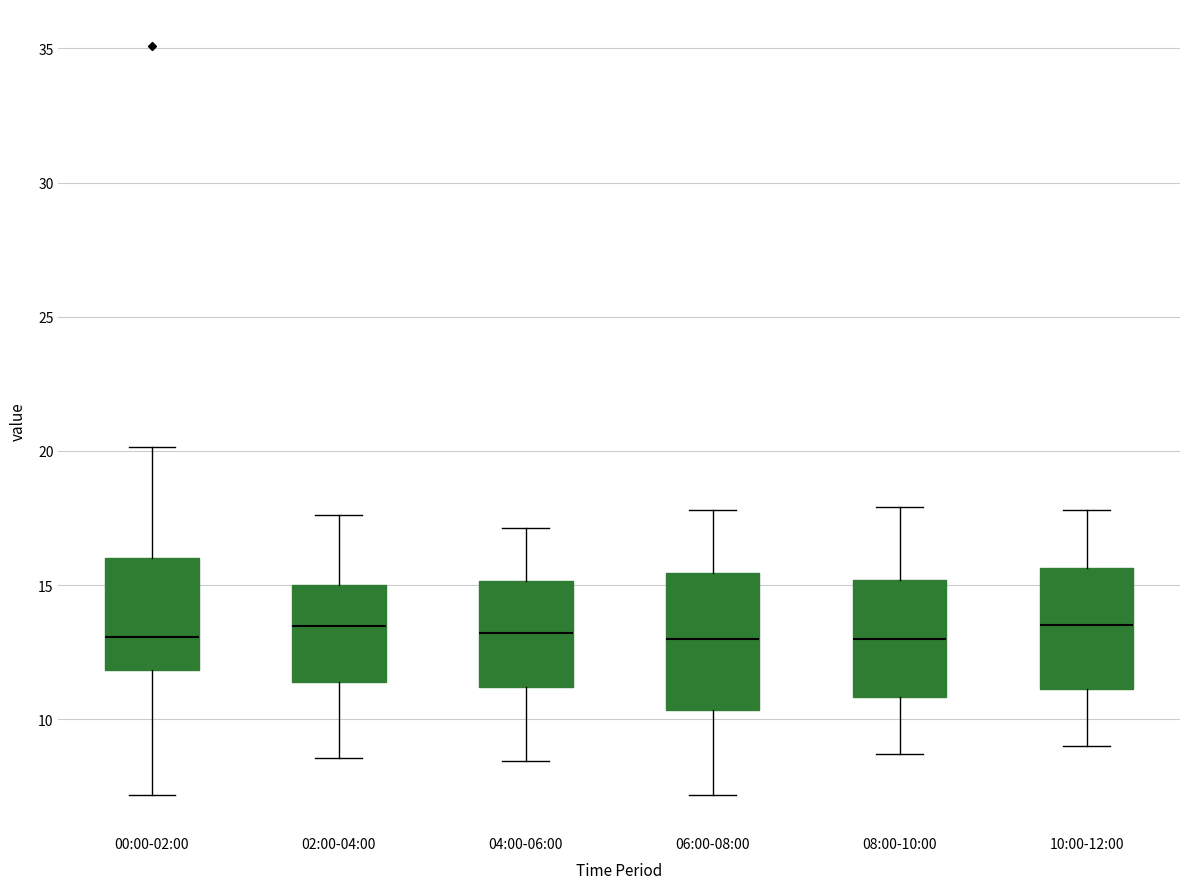

Reading left to right, read every box against the y-axis: the position of its median line, the range the box covers, and the ends of its whiskers. The values are not printed on the chart, so give them approximately, as read against the axis.

00:00-02:00: median 13.0, box 12.0 to 16.0, whiskers 7.0 to 20.0
02:00-04:00: median 13.5, box 11.5 to 15.0, whiskers 8.5 to 17.5
04:00-06:00: median 13.0, box 11.0 to 15.0, whiskers 8.5 to 17.0
06:00-08:00: median 13.0, box 10.5 to 15.5, whiskers 7.0 to 18.0
08:00-10:00: median 13.0, box 11.0 to 15.0, whiskers 8.5 to 18.0
10:00-12:00: median 13.5, box 11.0 to 15.5, whiskers 9.0 to 18.0